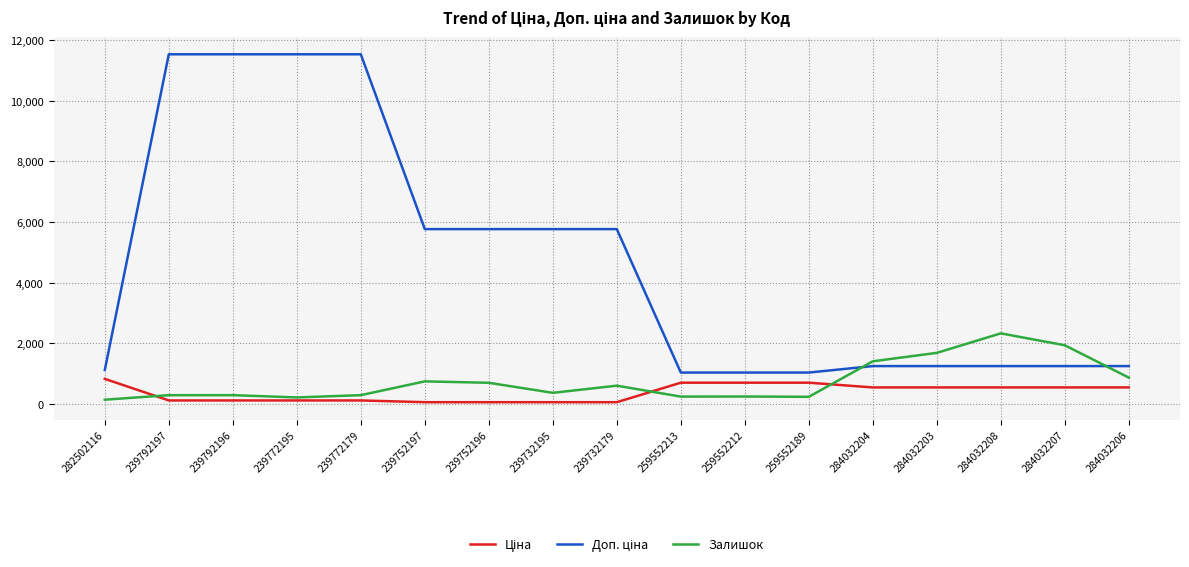

What is the difference between the second highest and minimum values in the Залишок series?

1796.0